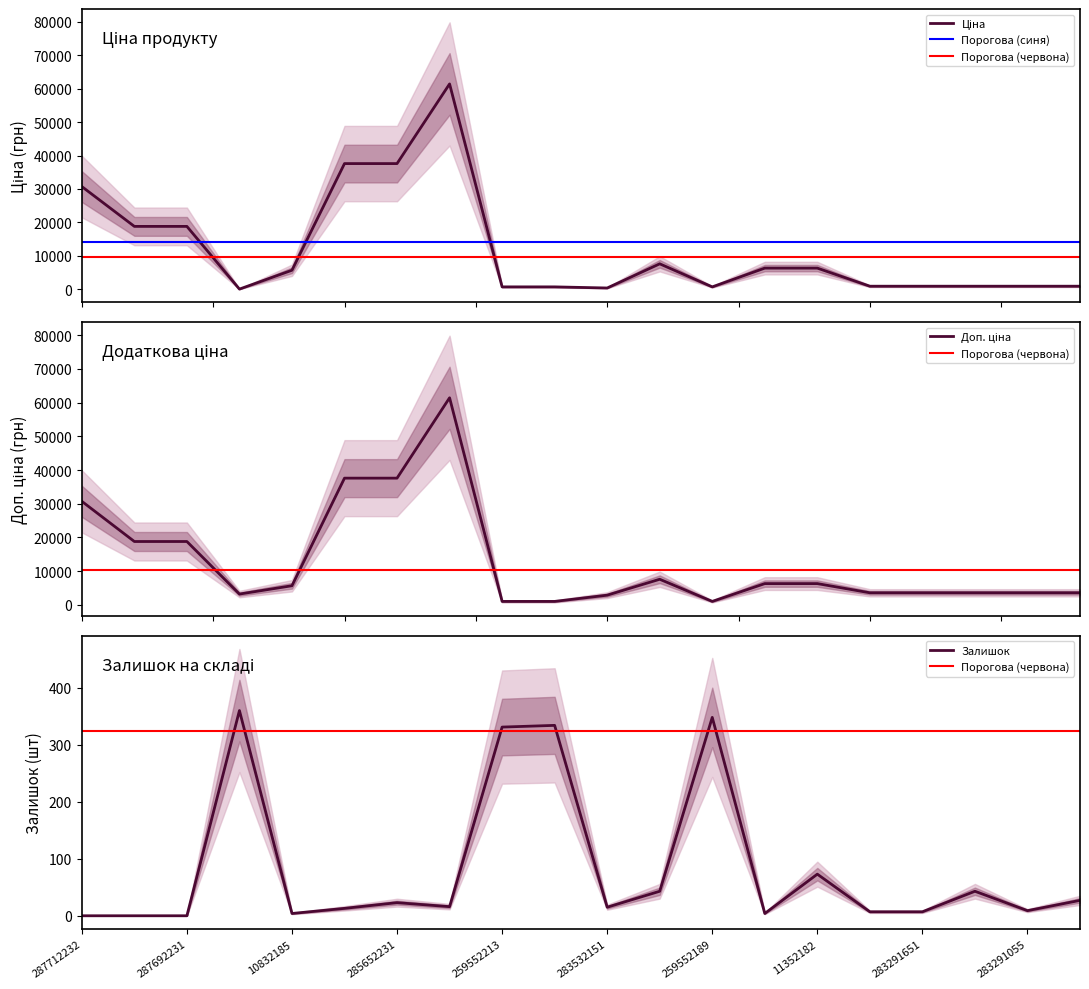

At 285652231, list the series in order from largest to smallest.

Ціна, Доп. ціна, Залишок